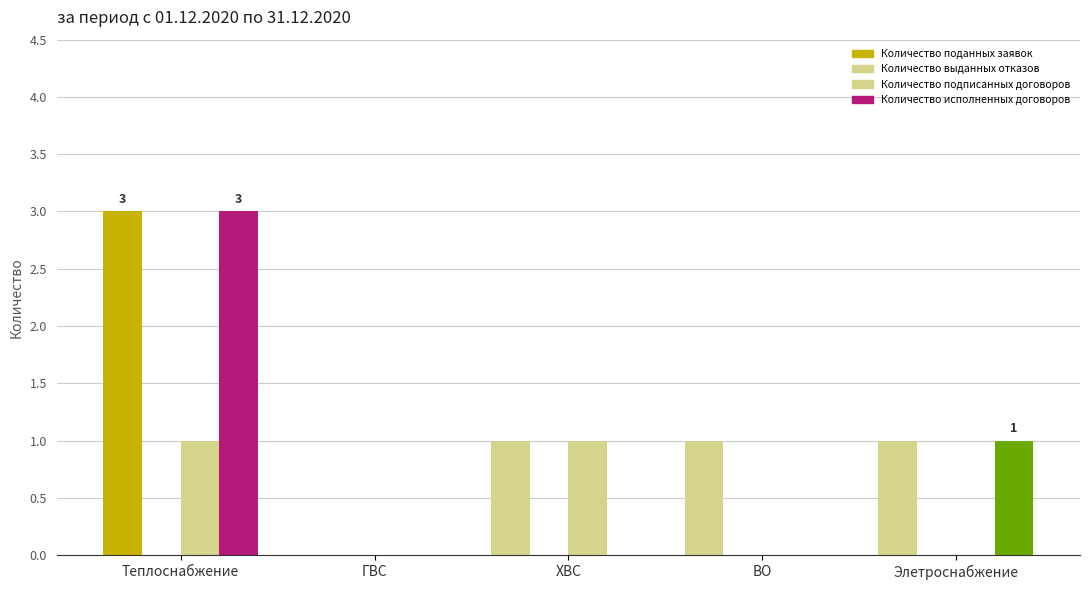

What is the label of the 4th bar from the left?

ВО